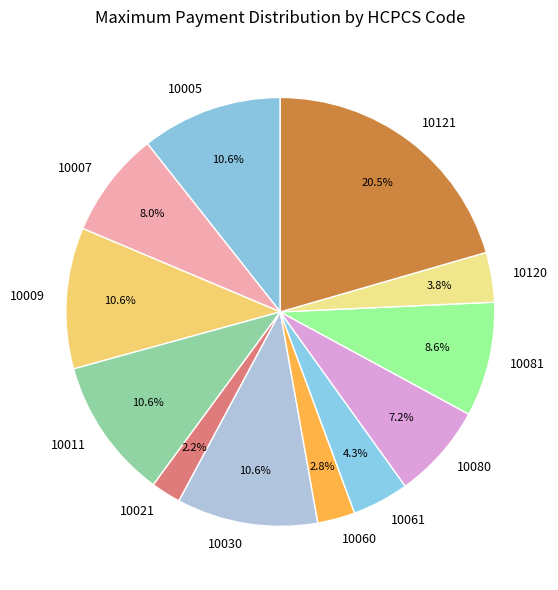

Which has a higher value, 10021 or 10120?

10120